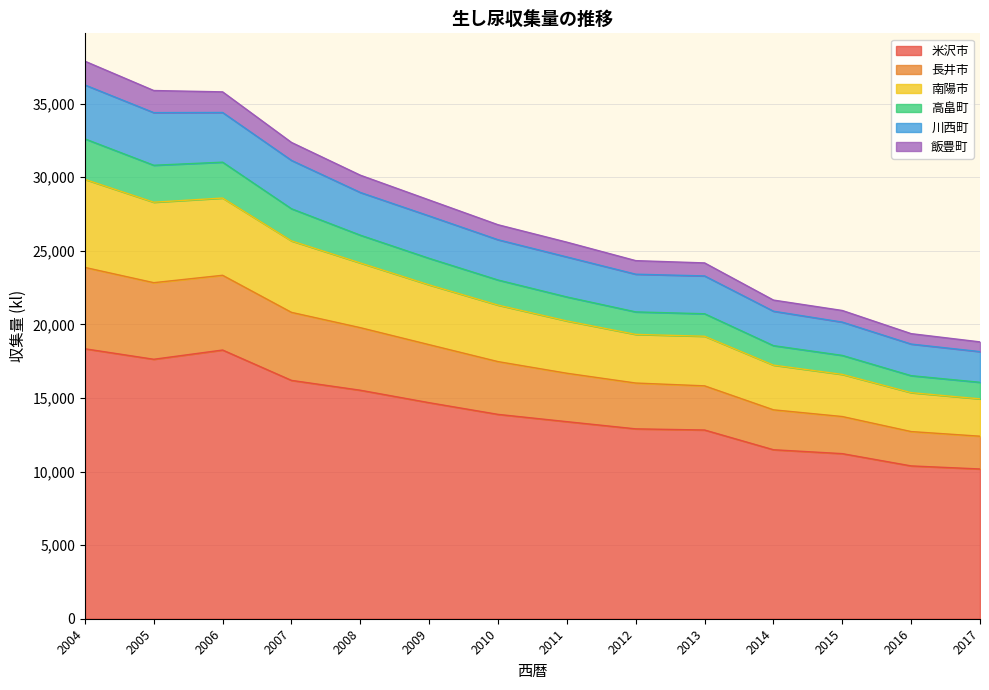

What is the maximum value for 米沢市?

18345